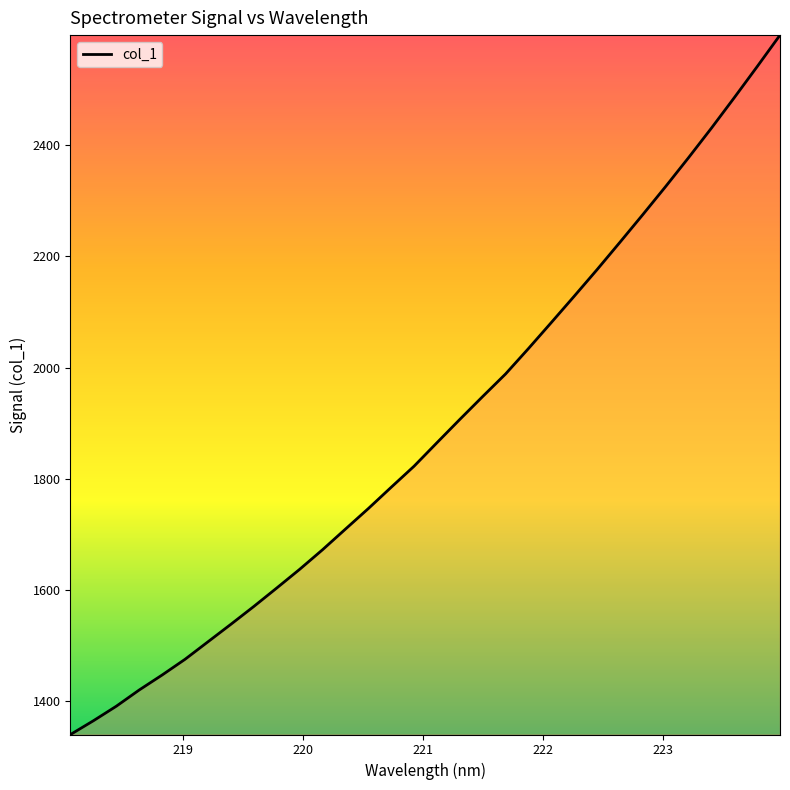

What is the maximum value shown in the chart?

2598.1